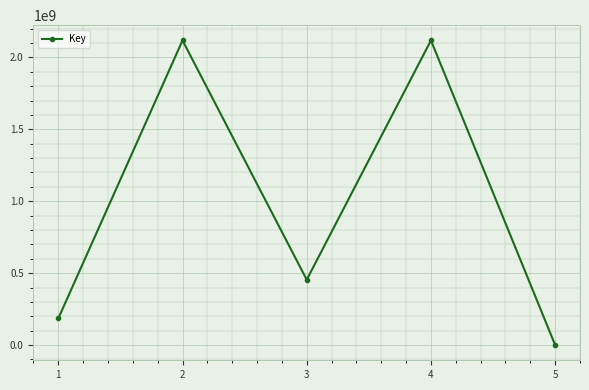

What is the minimum value shown in the chart?

161233